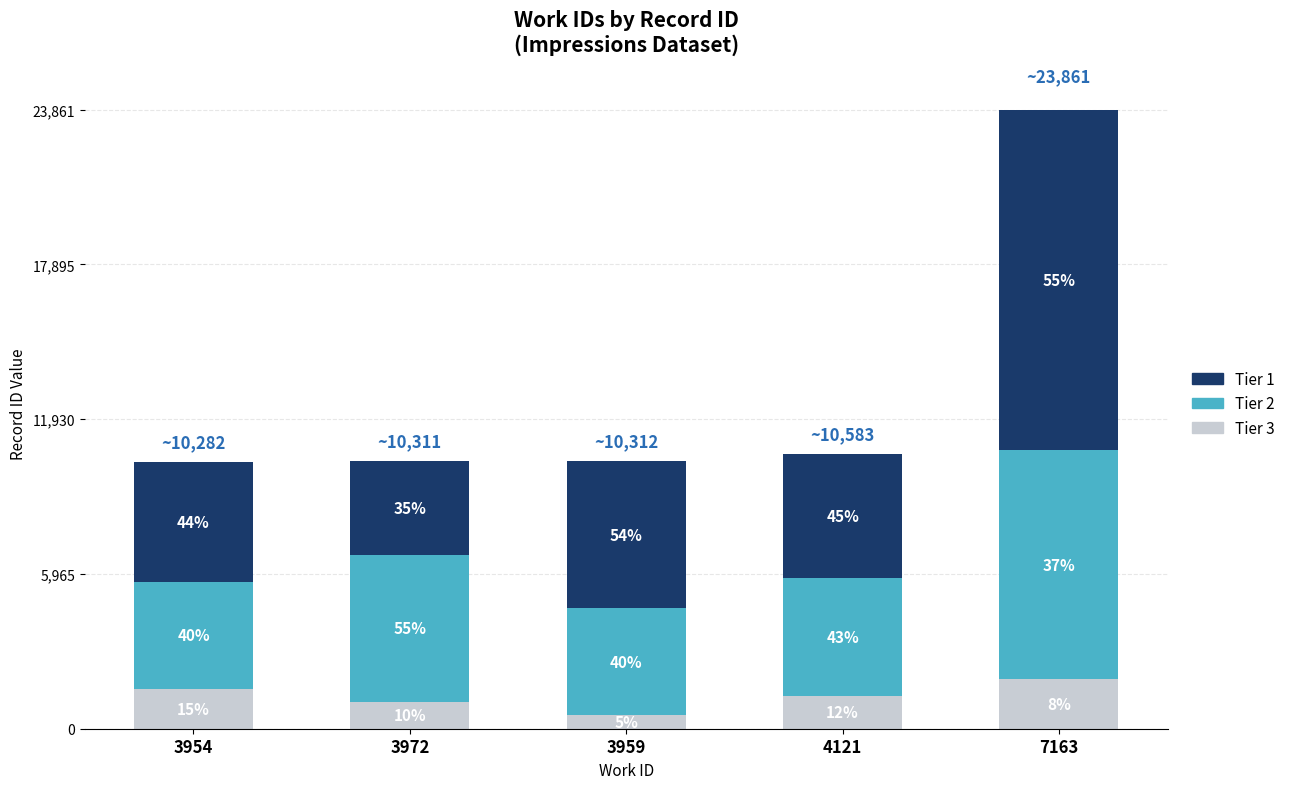

At which category is the sum across all series the highest?

7163